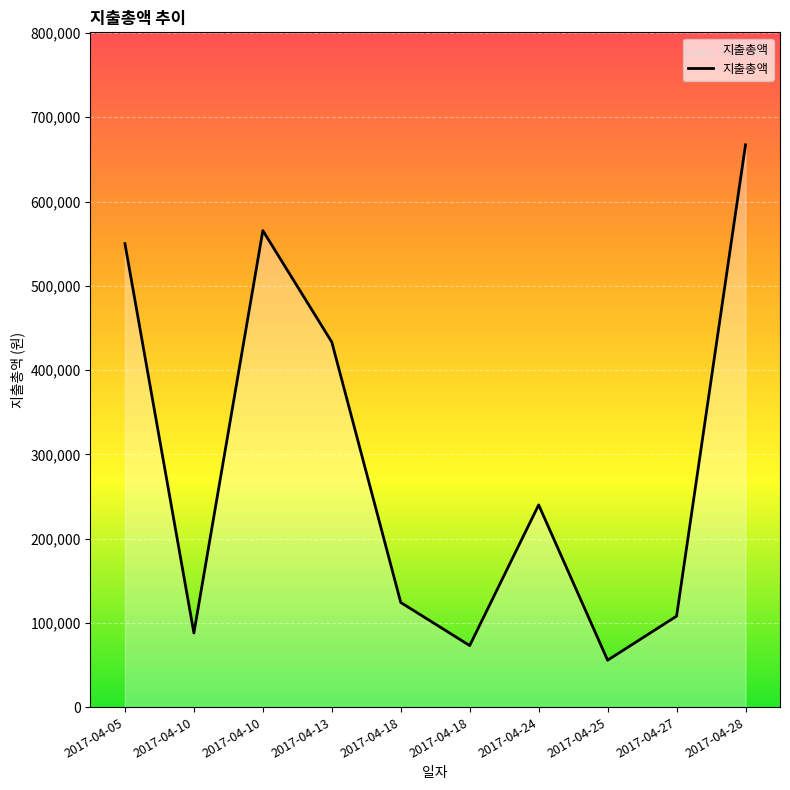

Reading left to right, transcribe all the data shown in this chart.

2017-04-05=550000	2017-04-10=88000	2017-04-10=565500	2017-04-13=433200	2017-04-18=124200	2017-04-18=73100	2017-04-24=240000	2017-04-25=55700	2017-04-27=108000	2017-04-28=667300